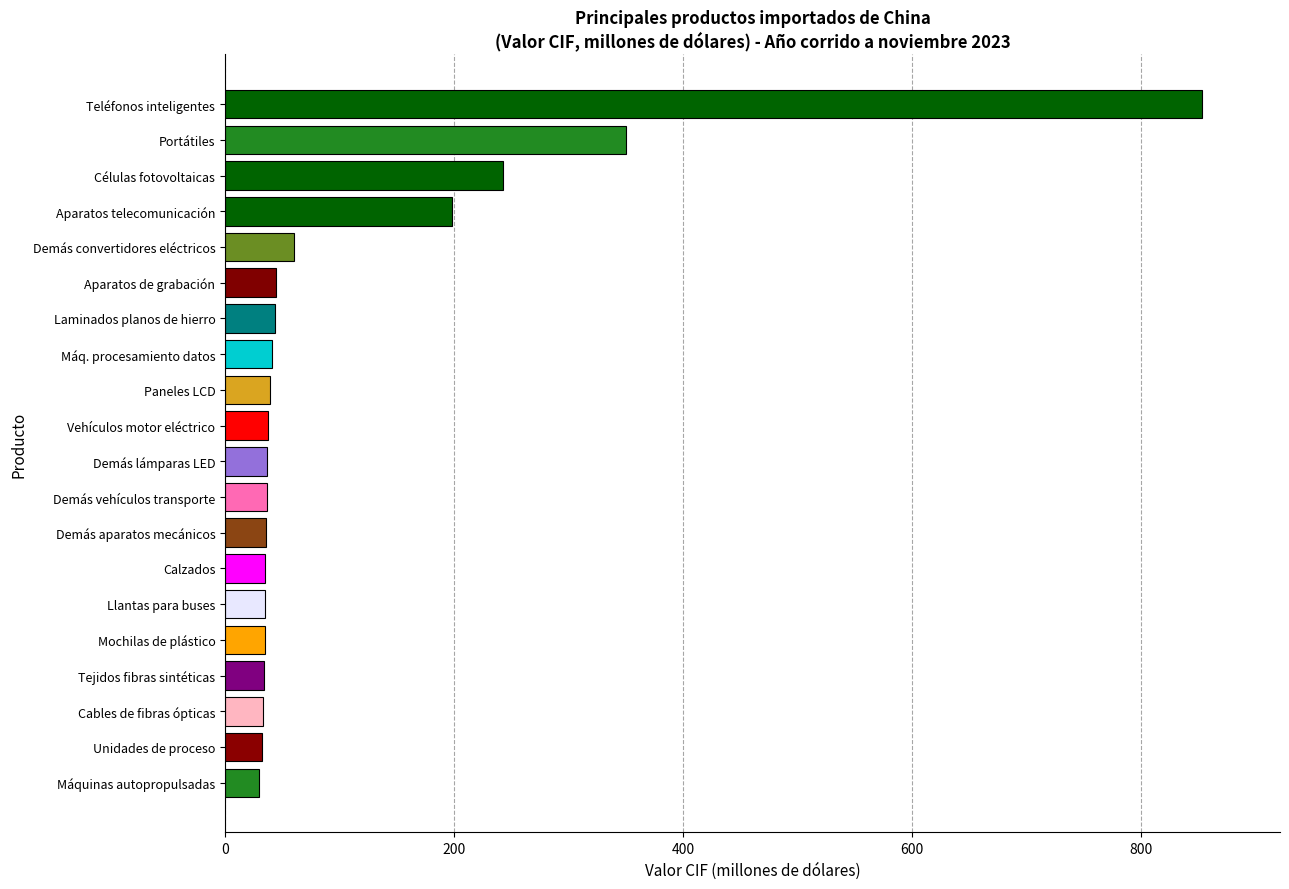

Approximately how many times larger is the value at Cables de fibras ópticas compared to Laminados planos de hierro?

0.8